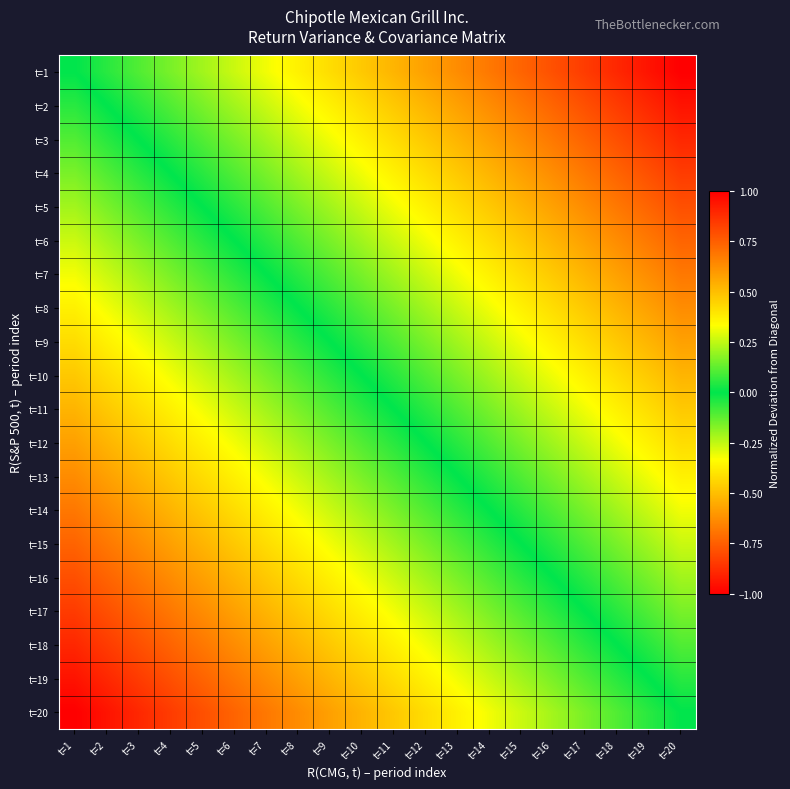

List the series in order of their peak value, highest first.

t=20, t=19, t=18, t=17, t=16, t=15, t=14, t=13, t=12, t=11, t=10, t=9, t=8, t=7, t=6, t=5, t=4, t=3, t=2, t=1